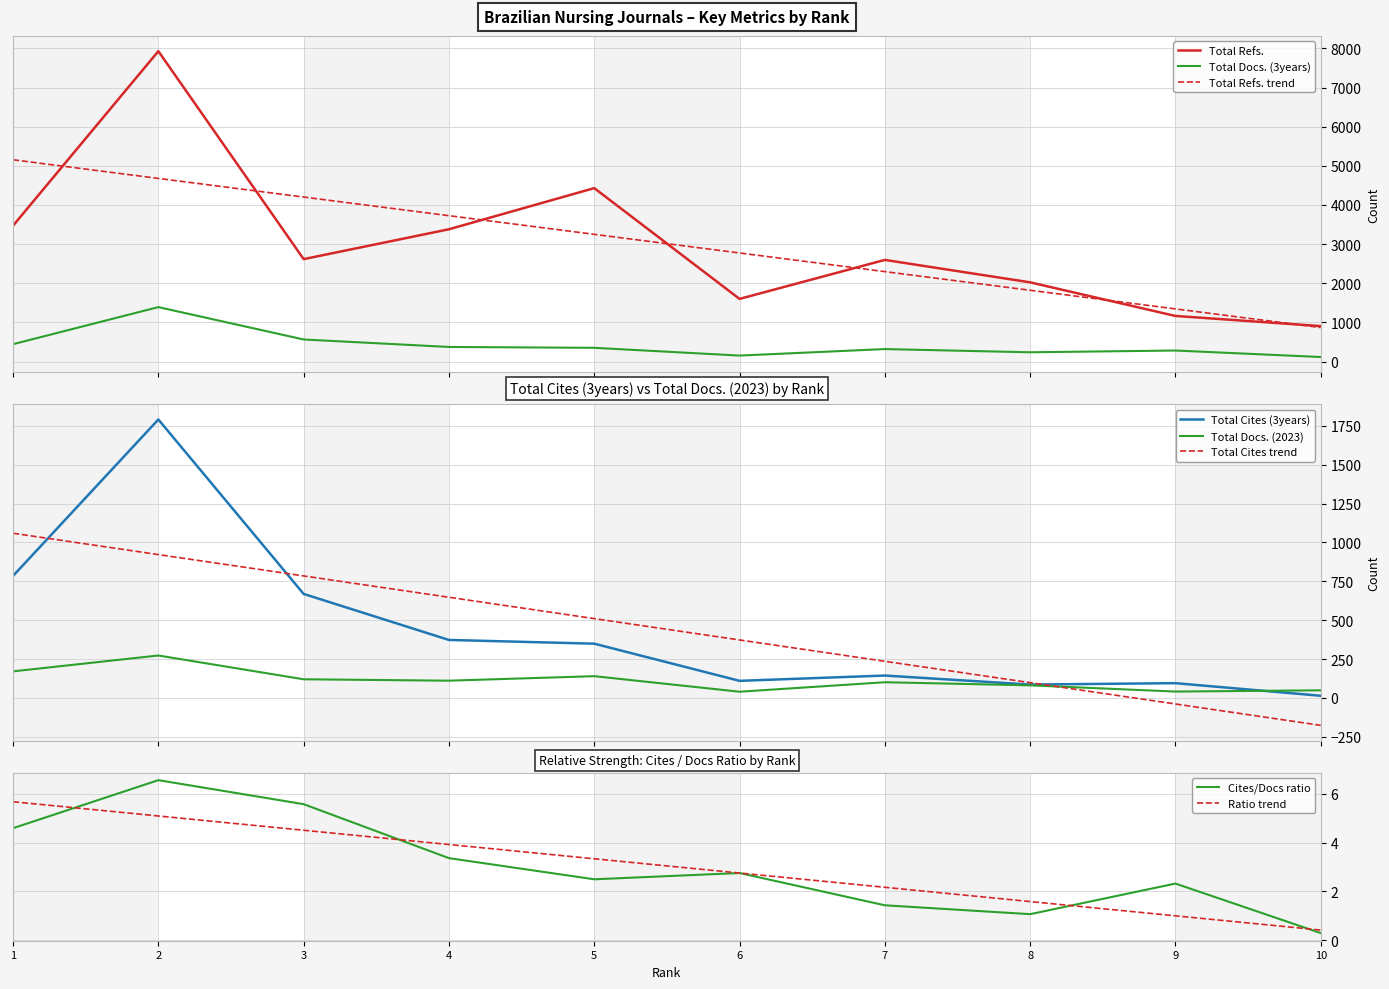

What is the difference between the Total Refs. values at 1 and 2?

4458